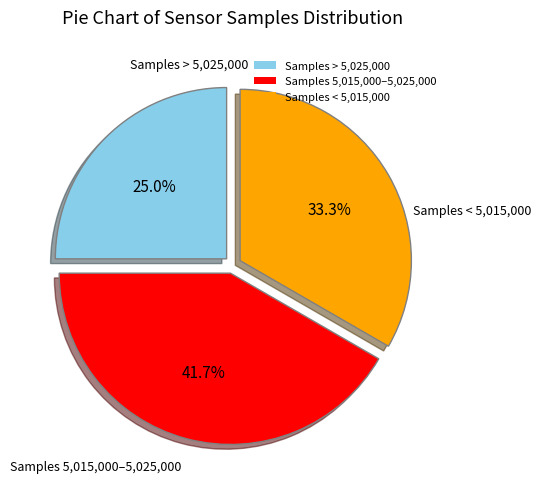

Rank the categories by value from lowest to highest.

Samples > 5,025,000, Samples < 5,015,000, Samples 5,015,000–5,025,000